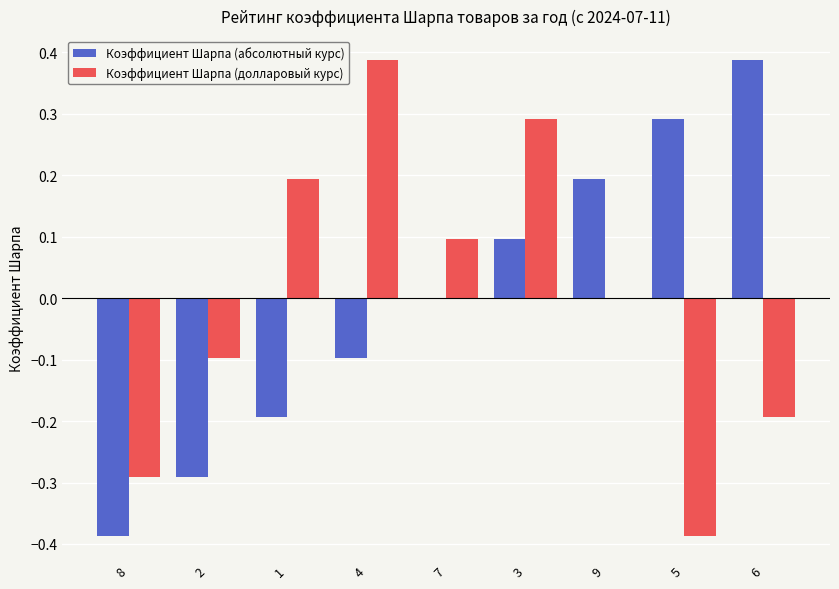

How many categories are shown in the chart?

9